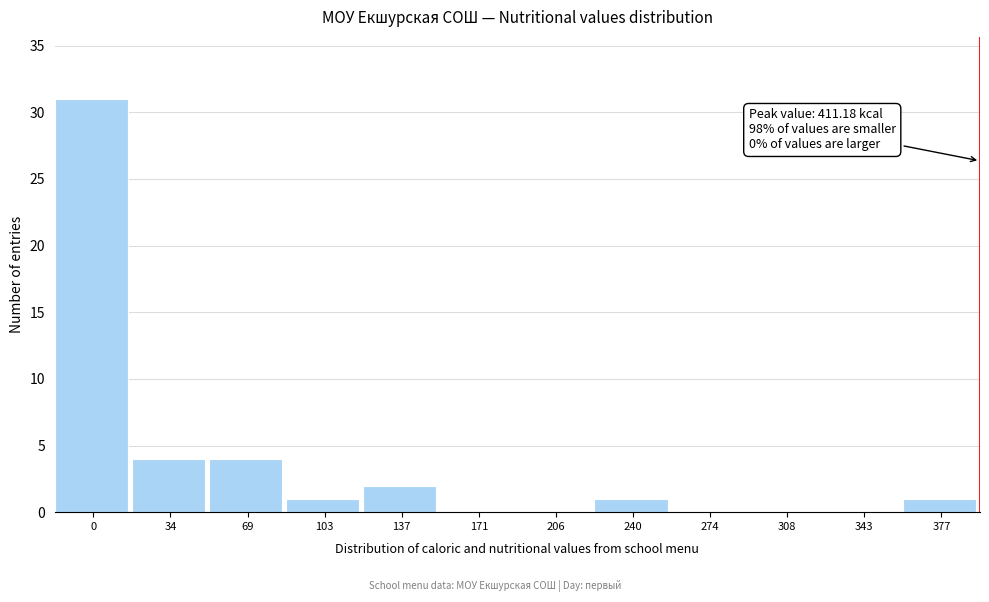

Reading right to left, list all the values displayed in this chart.

377=1	343=0	308=0	274=0	240=1	206=0	171=0	137=2	103=1	69=4	34=4	0=31